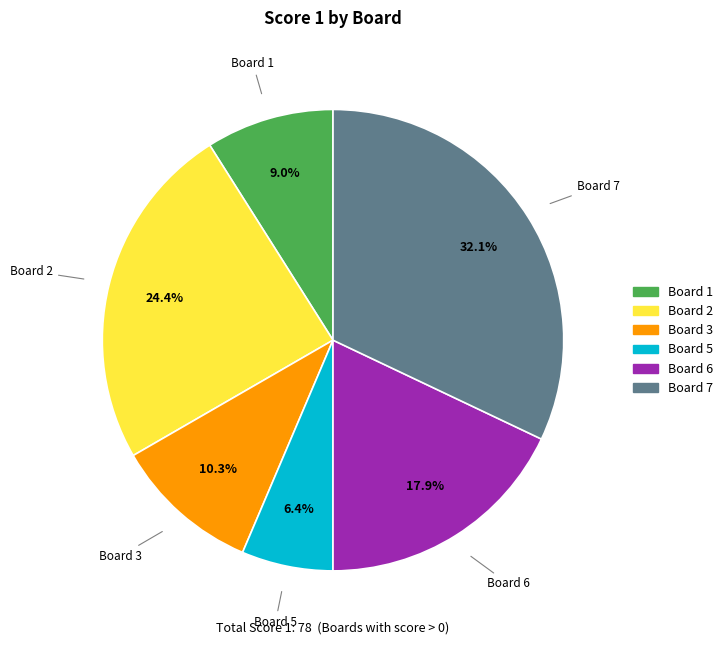

Is there a majority slice in this chart?

No